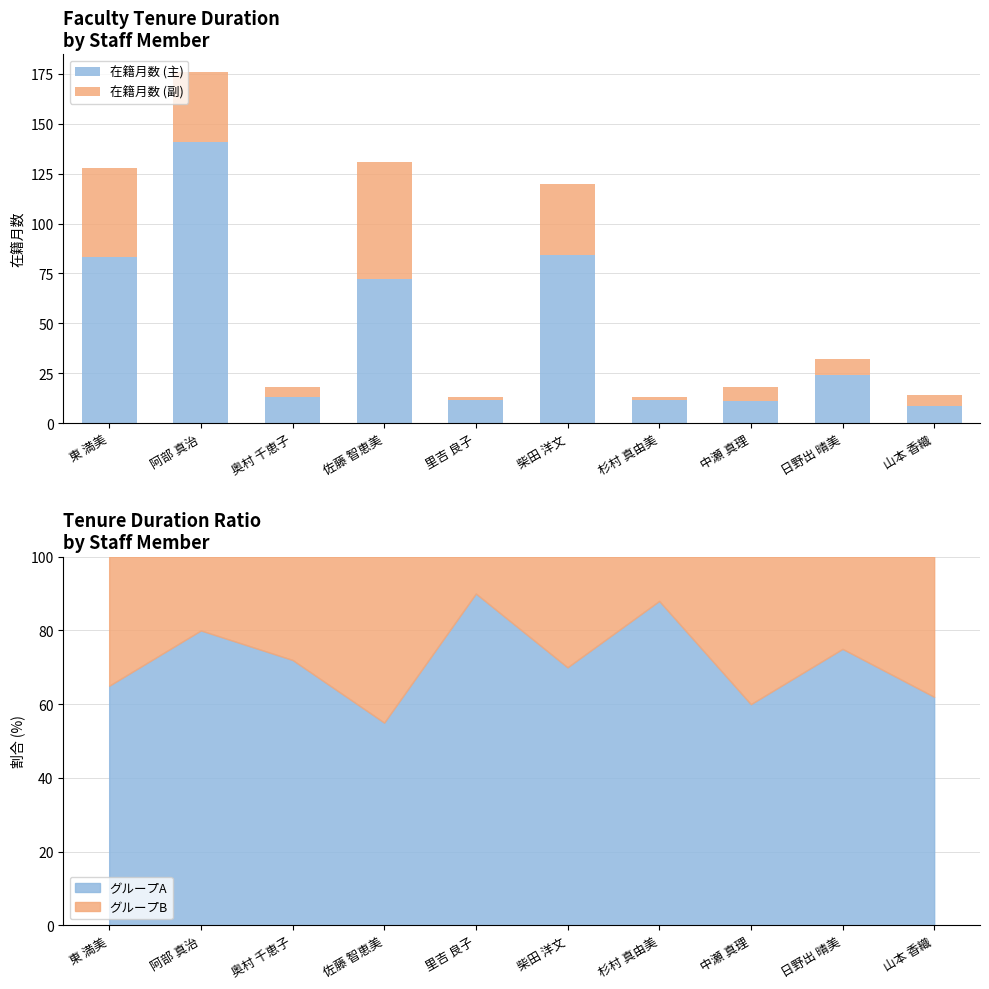

At 柴田 洋文, list the series in order from largest to smallest.

在籍月数 (主), 在籍月数 (副)